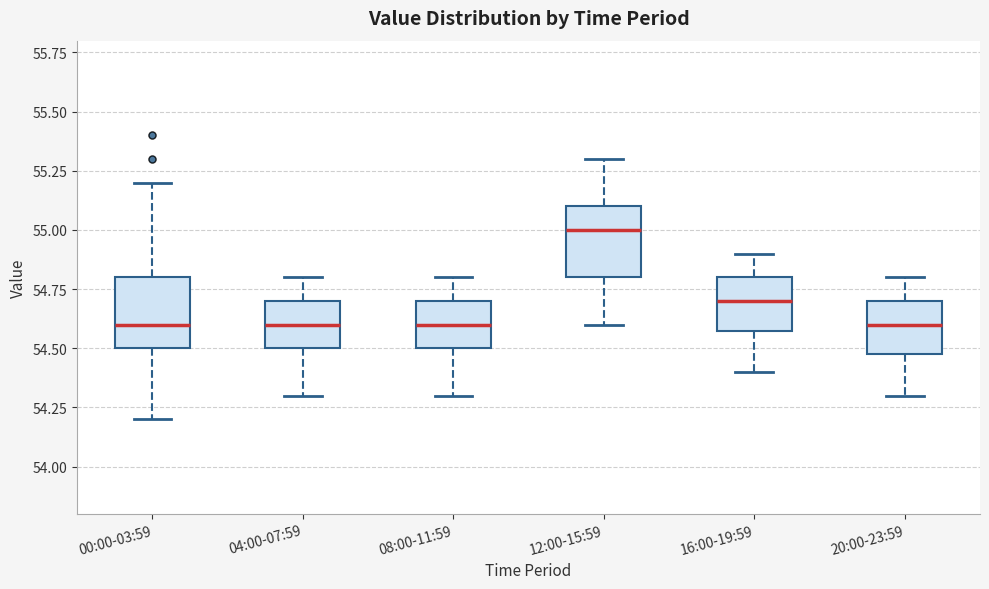

Reading left to right, read every box against the y-axis: the position of its median line, the range the box covers, and the ends of its whiskers. The values are not printed on the chart, so give them approximately, as read against the axis.

00:00-03:59: median 54.6, box 54.5 to 54.8, whiskers 54.2 to 55.2
04:00-07:59: median 54.6, box 54.5 to 54.7, whiskers 54.3 to 54.8
08:00-11:59: median 54.6, box 54.5 to 54.7, whiskers 54.3 to 54.8
12:00-15:59: median 55.0, box 54.8 to 55.1, whiskers 54.6 to 55.3
16:00-19:59: median 54.7, box 54.6 to 54.8, whiskers 54.4 to 54.9
20:00-23:59: median 54.6, box 54.5 to 54.7, whiskers 54.3 to 54.8